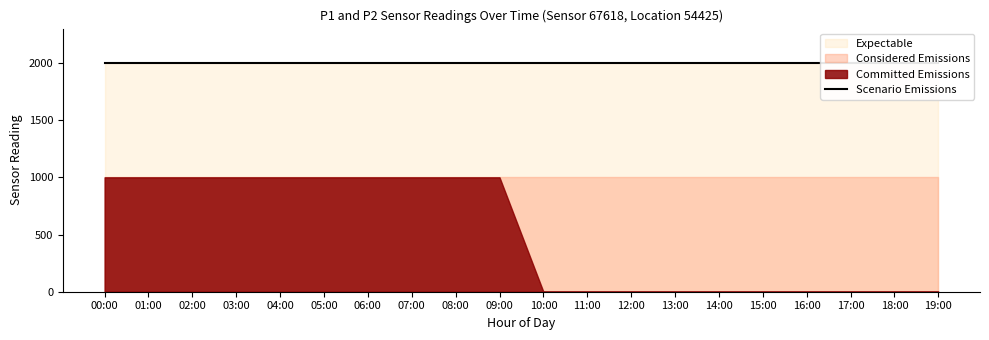

What is the difference between the highest and lowest values at 00:00?

1000.0